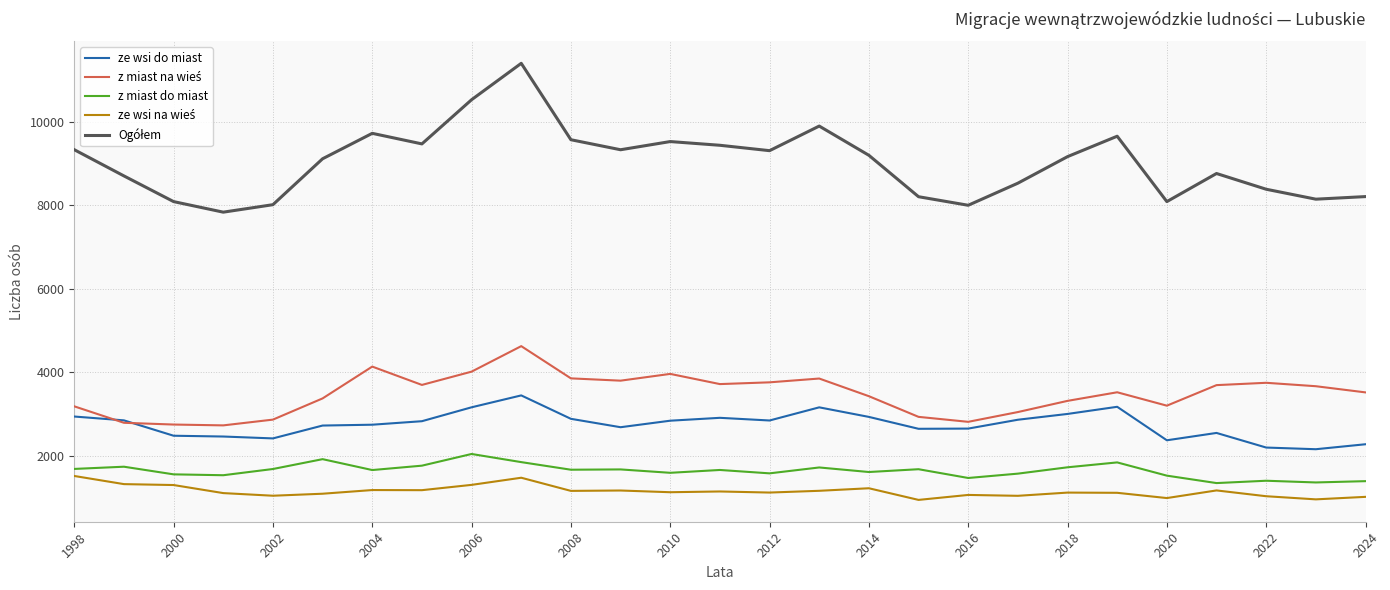

True or false: ze wsi do miast and z miast do miast intersect in this chart.

False